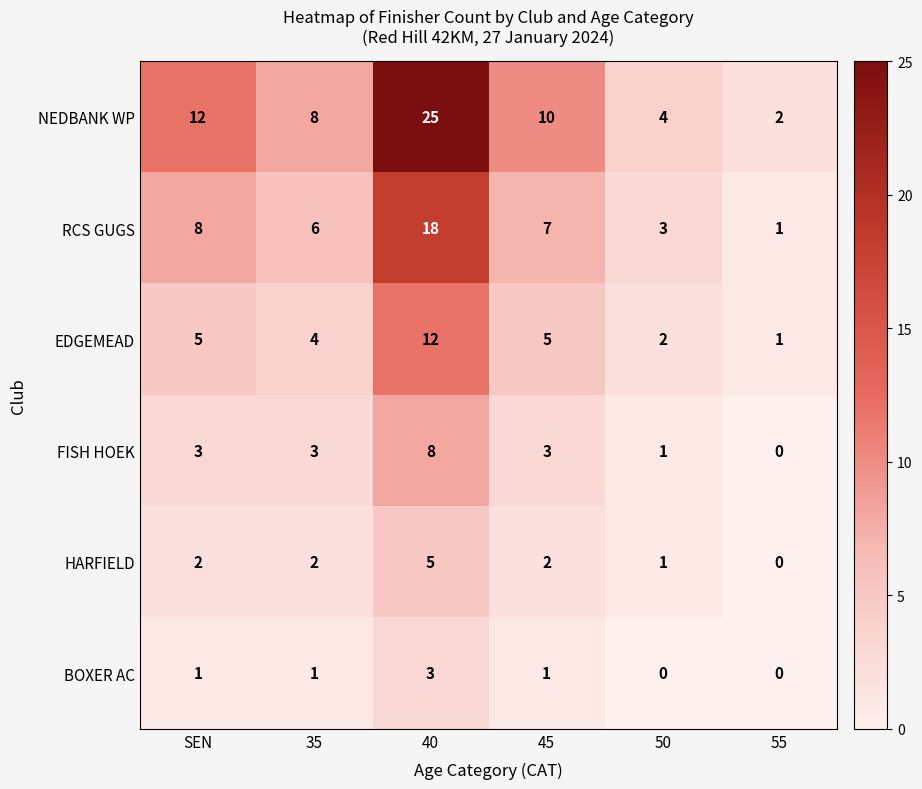

Is it true that EDGEMEAD equals 5 at 45?

True